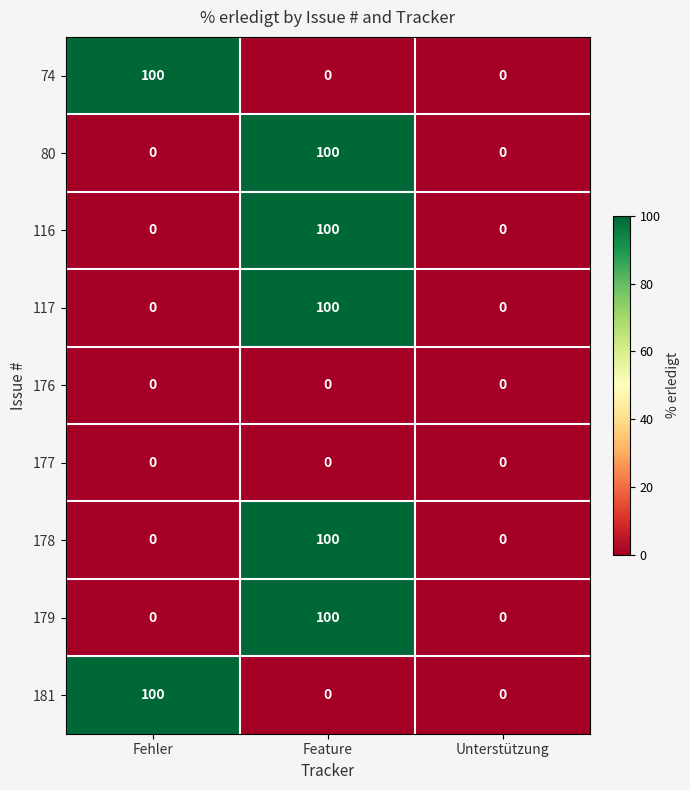

At which category is the sum across all series the highest?

Feature